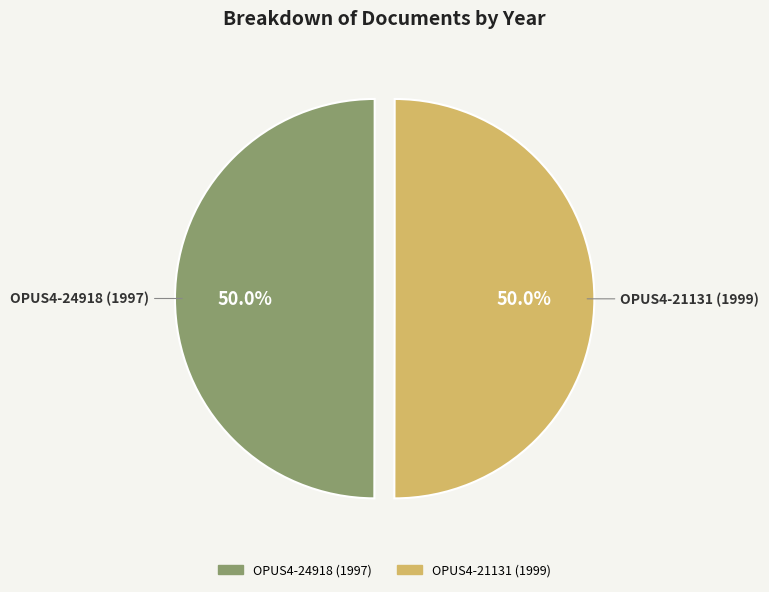

Approximately how many times larger is the value at OPUS4-21131 (1999) compared to OPUS4-24918 (1997)?

1.0